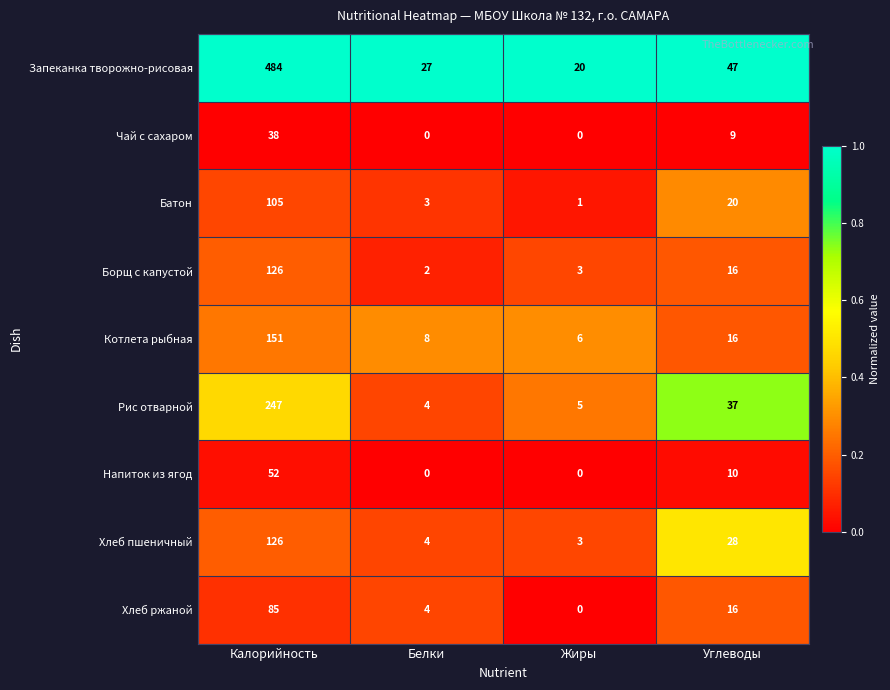

What is the lowest value of the Рис отварной series?

4